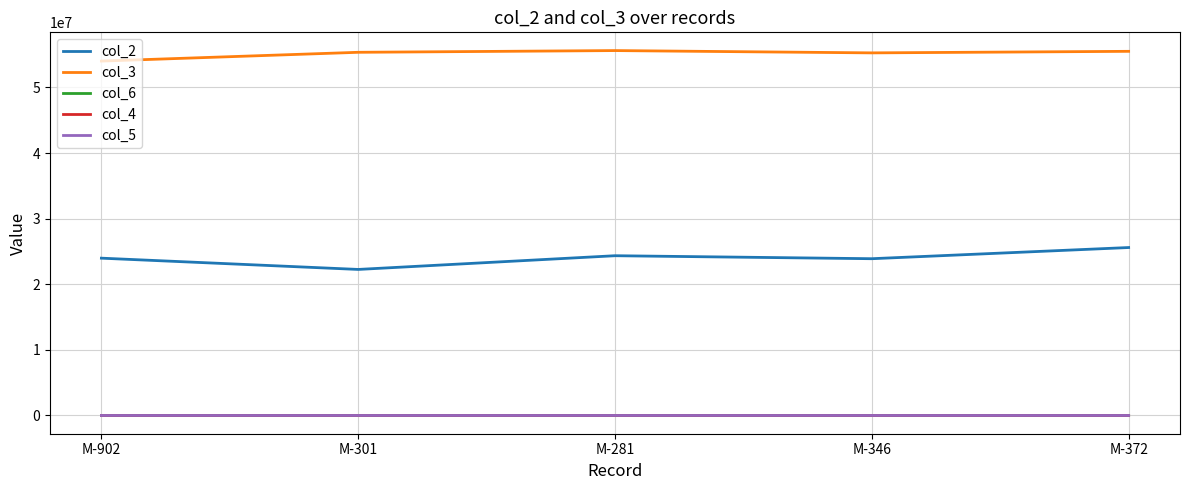

Which category has the highest value in the col_2 series?

M-372